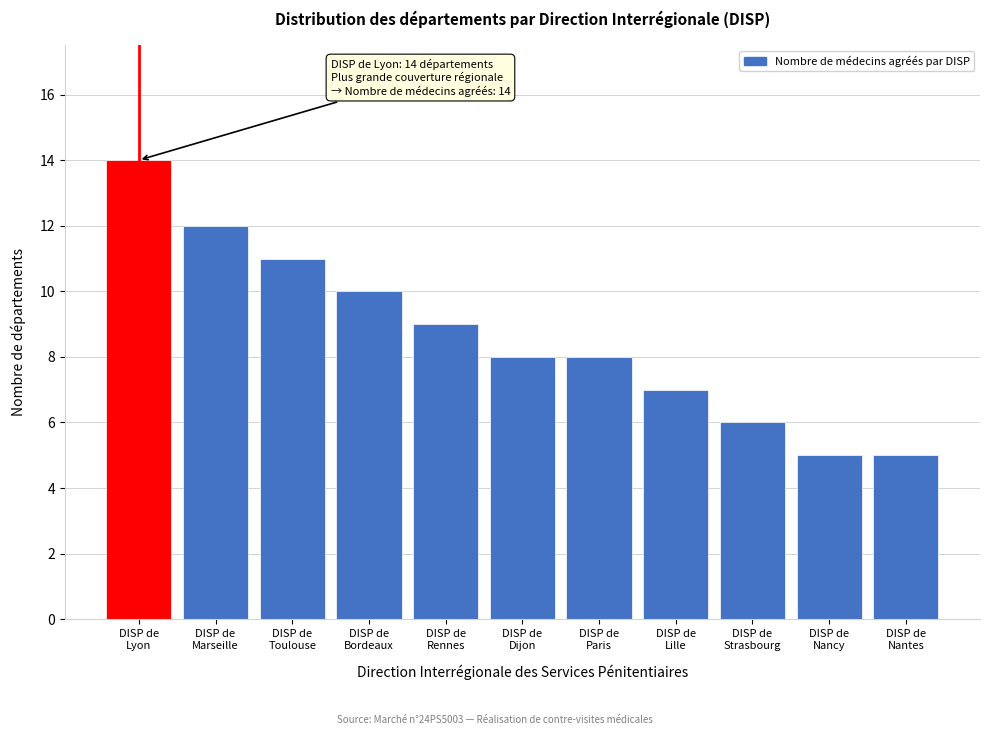

Reading left to right, what are all the values shown in this chart?

14	12	11	10	9	8	8	7	6	5	5